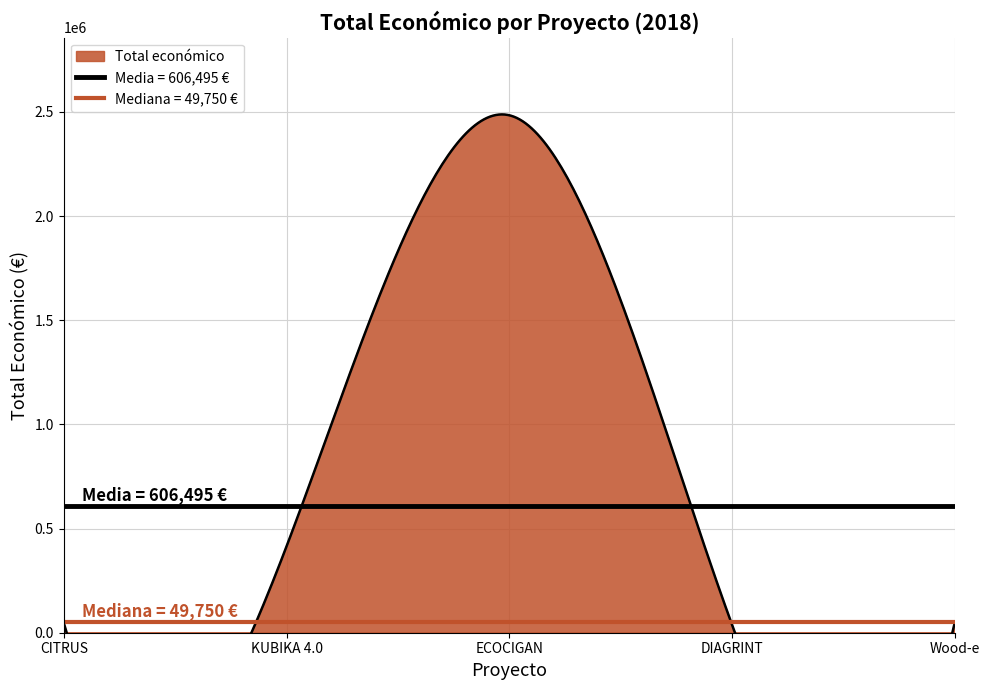

Reading right to left, list all the values displayed in this chart.

49750	37924	2483714	414788	46300